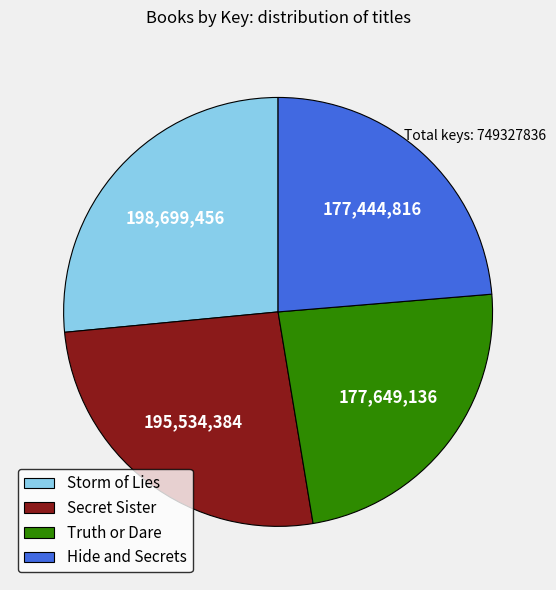

Approximately how many times larger is the value at Storm of Lies compared to Hide and Secrets?

1.1